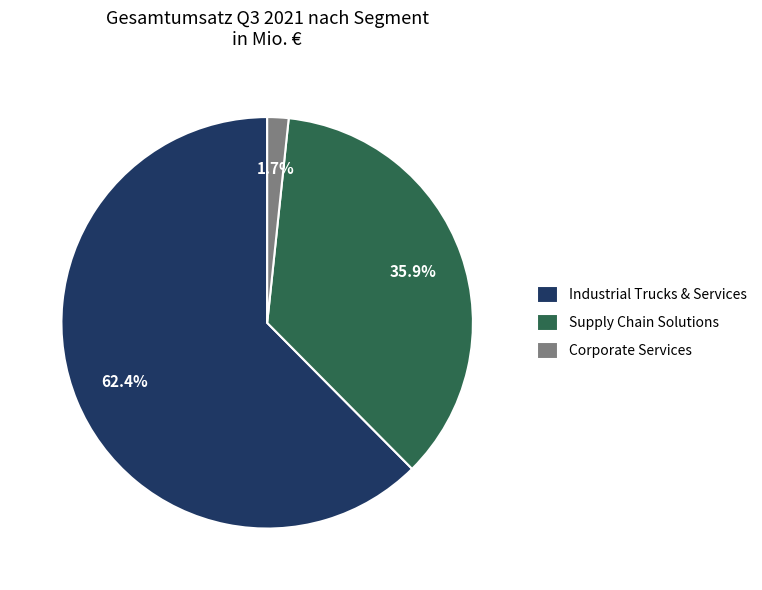

How many slices are in this pie chart?

3